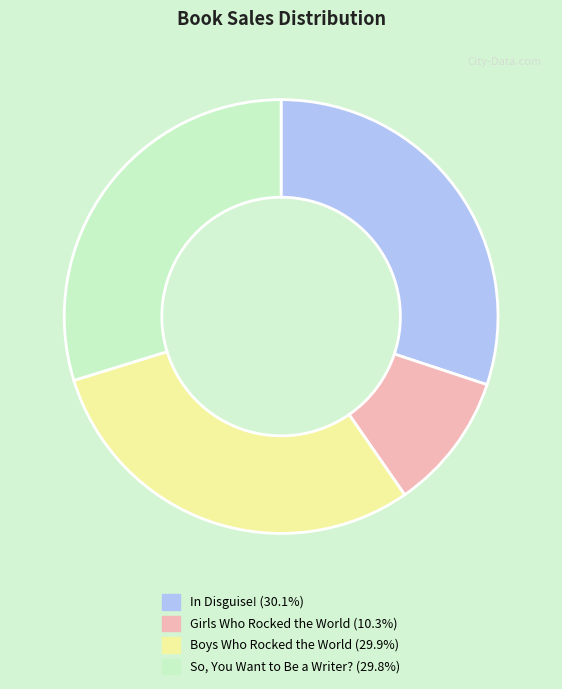

Is the sum of So, You Want to Be a Writer? and Girls Who Rocked the World greater than half?

No